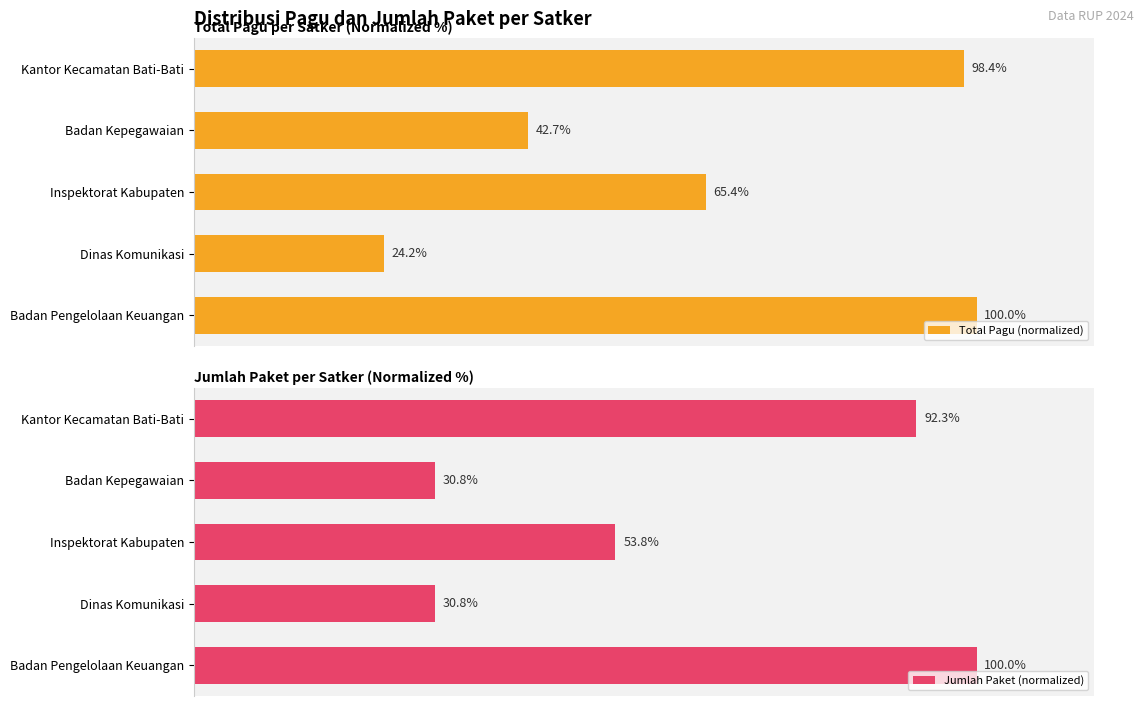

What is the sum of all Total Pagu (normalized) values?

330.7